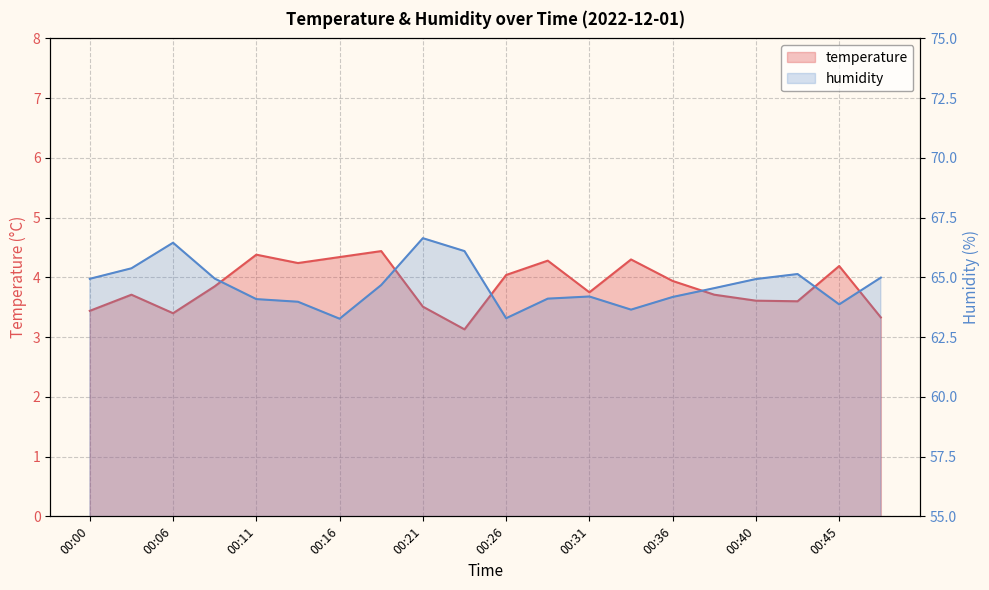

What is the minimum value shown in the chart?

3.1